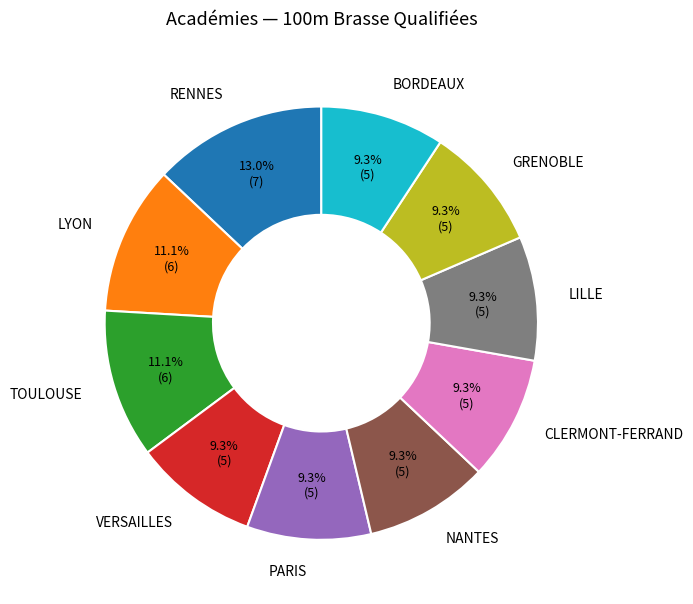

To the nearest percent, what portion does NANTES represent?

9%